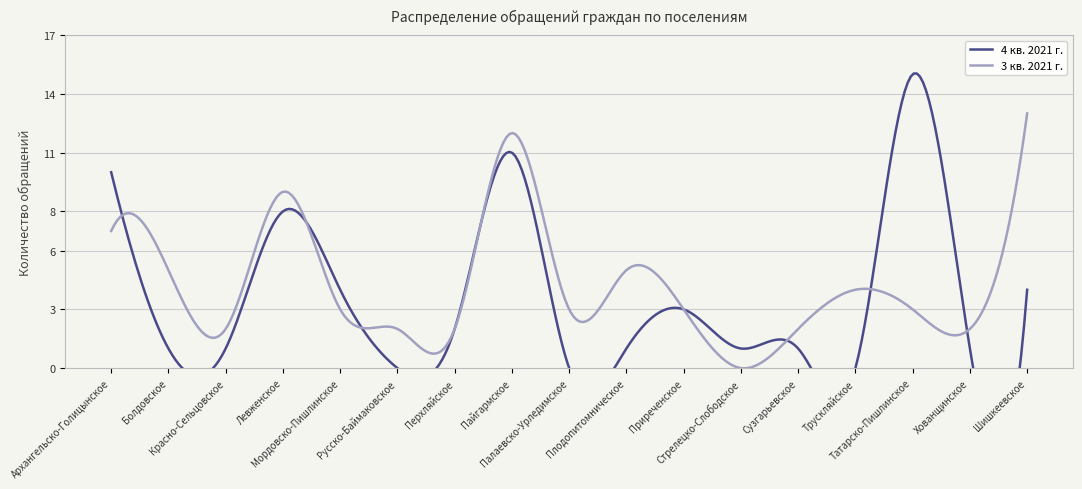

How many values in the 3 кв. 2021 г. series exceed 3?

7